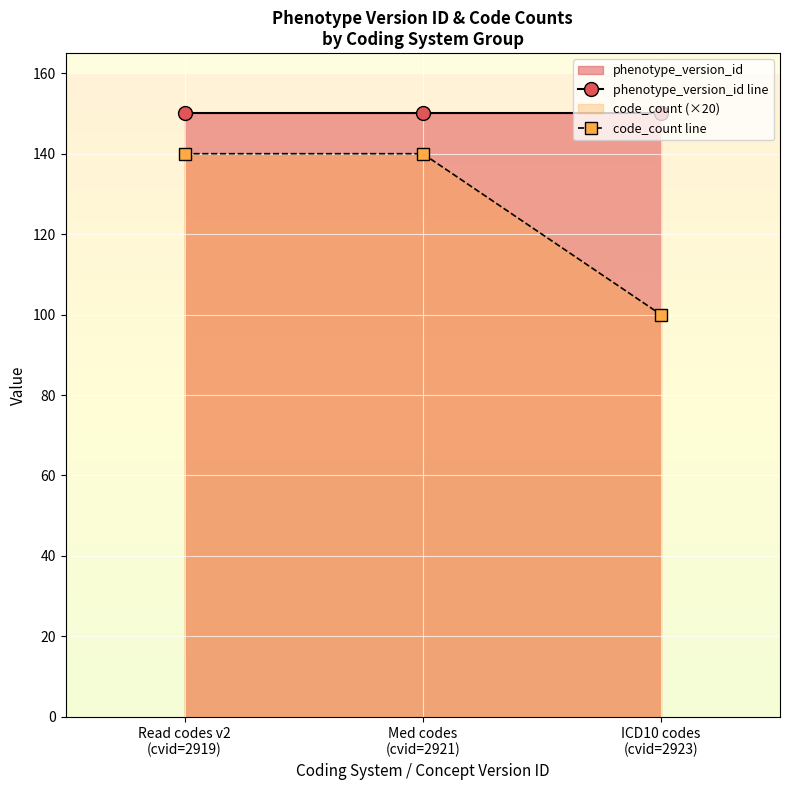

What is the sum of all code_count line values?

380